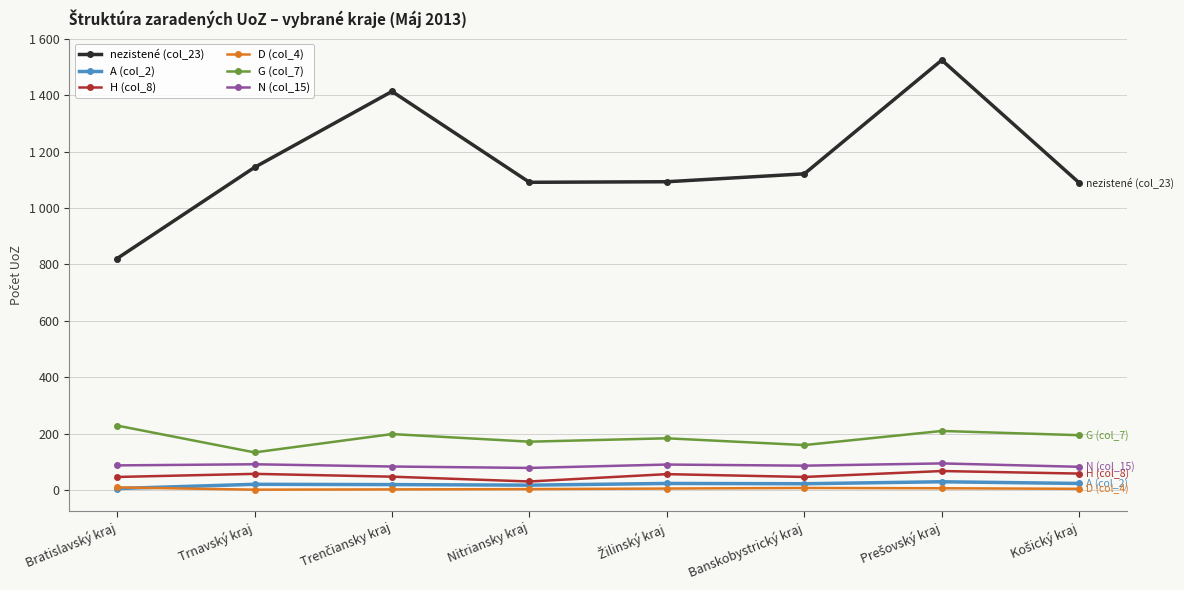

Does the chart display data point markers on the line(s)?

Yes